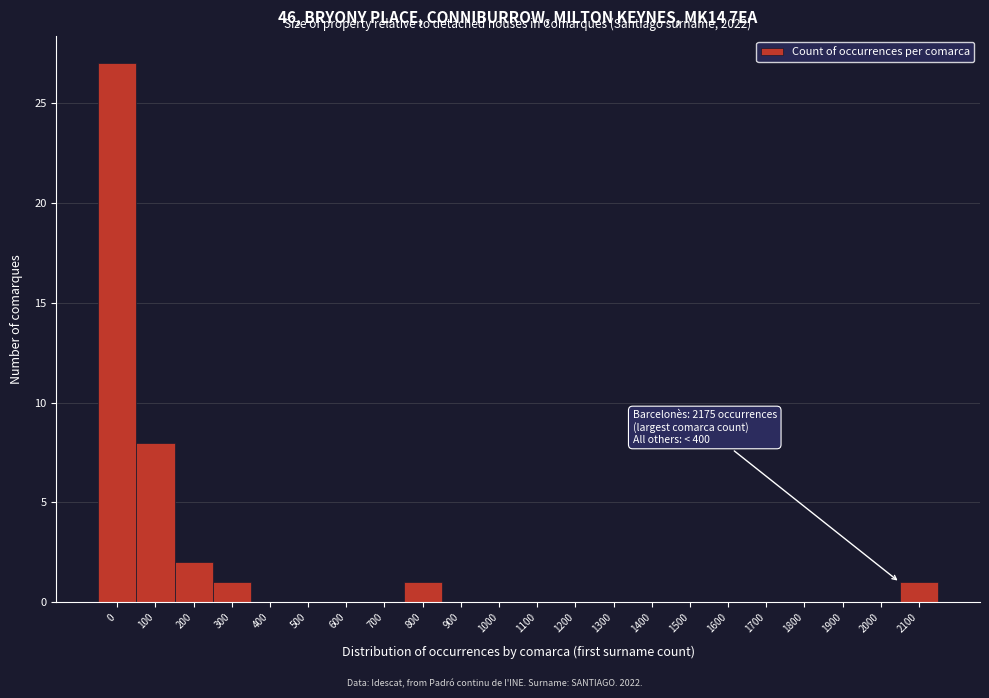

Reading left to right, extract all data points from this chart.

0=27	100=8	200=2	300=1	400=0	500=0	600=0	700=0	800=1	900=0	1000=0	1100=0	1200=0	1300=0	1400=0	1500=0	1600=0	1700=0	1800=0	1900=0	2000=0	2100=1